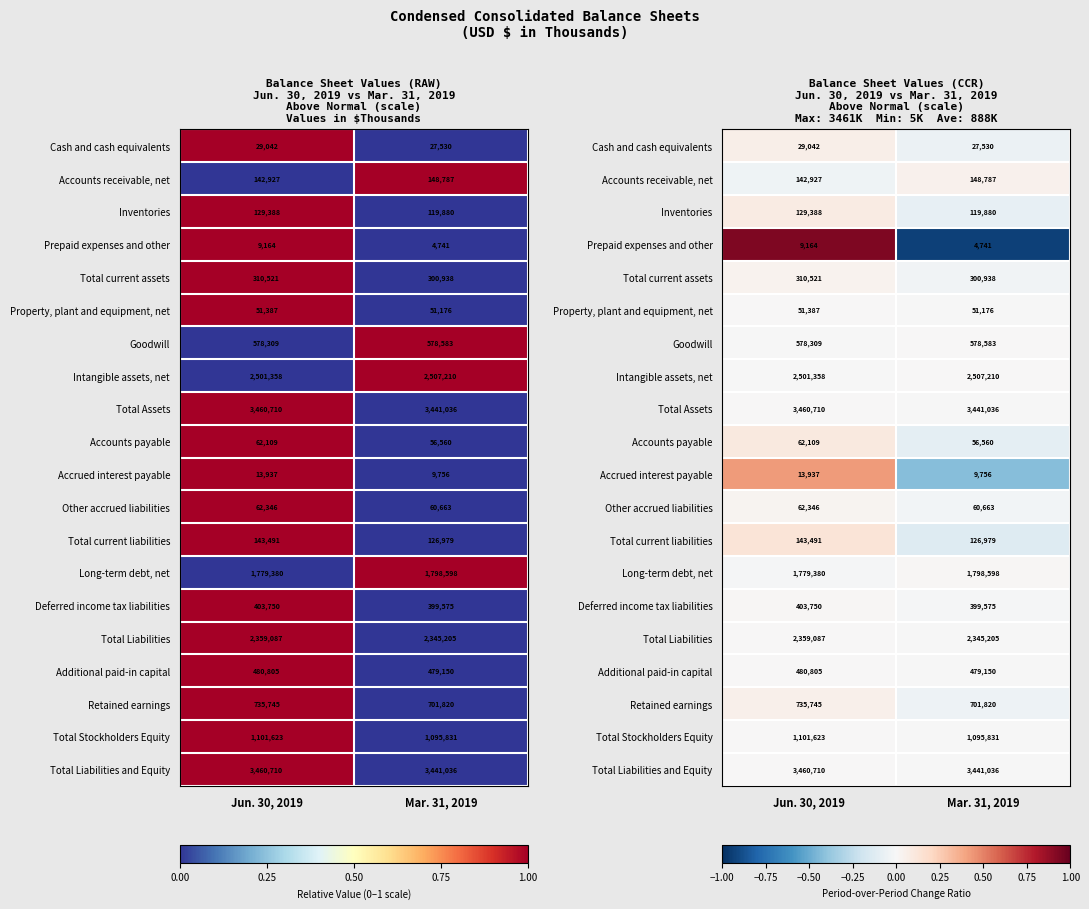

True or false: Deferred income tax liabilities has a value of 0.0 at Jun. 30, 2019.

False